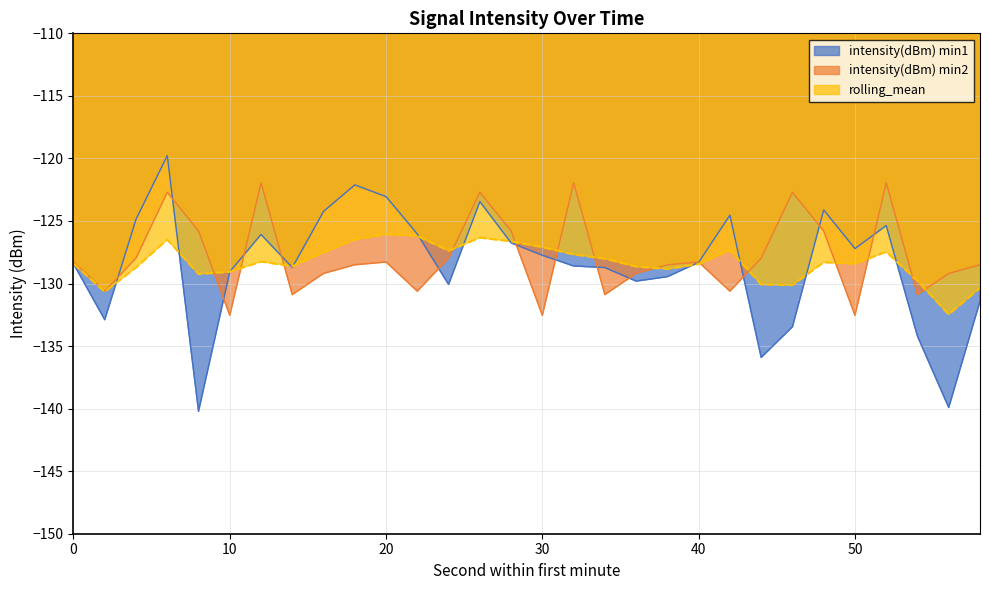

What is the value of the rolling_mean point at the 26th from the left?

-128.4